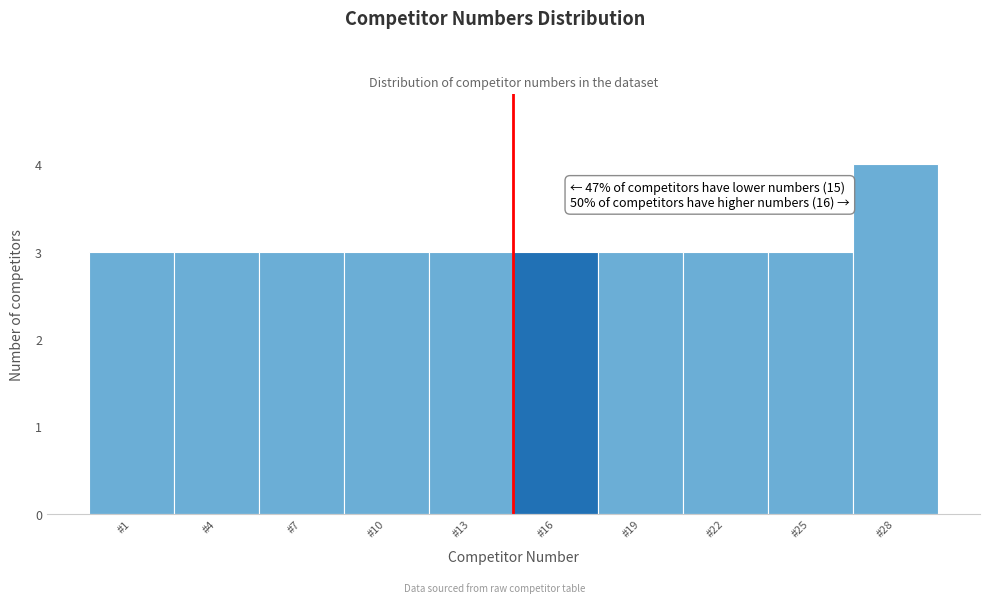

Reading left to right, extract all data points from this chart.

3	3	3	3	3	3	3	3	3	4